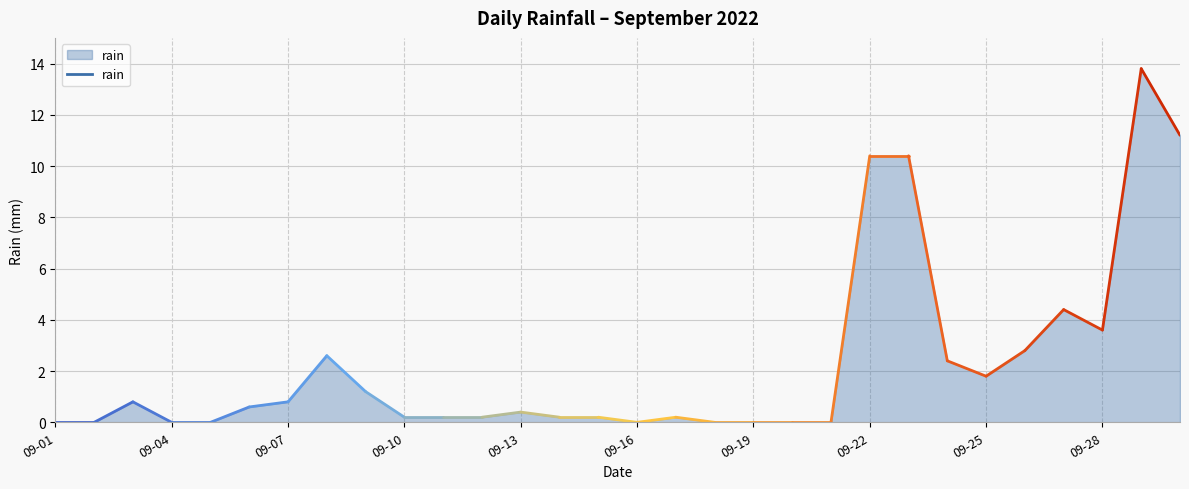

How many values are above zero?

21